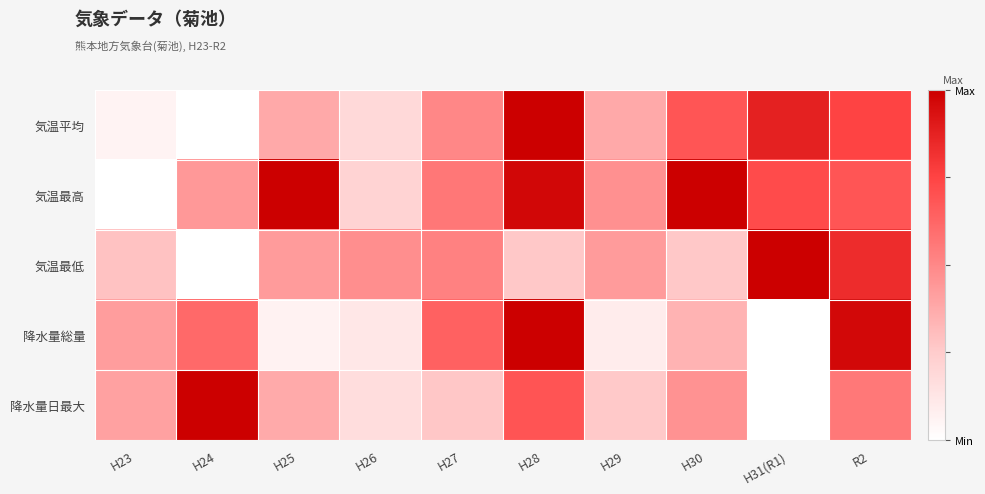

Reading left to right, transcribe all the data shown in this chart.

気温平均: H23=0.1	H24=0.0	H25=0.4	H26=0.2	H27=0.5	H28=1.0	H29=0.4	H30=0.7	H31(R1)=0.9	R2=0.8
気温最高: H23=0.0	H24=0.4	H25=1.0	H26=0.2	H27=0.6	H28=1.0	H29=0.5	H30=1.0	H31(R1)=0.7	R2=0.7
気温最低: H23=0.3	H24=0.0	H25=0.4	H26=0.5	H27=0.5	H28=0.3	H29=0.4	H30=0.3	H31(R1)=1.0	R2=0.8
降水量総量: H23=0.4	H24=0.6	H25=0.1	H26=0.1	H27=0.6	H28=1.0	H29=0.1	H30=0.3	H31(R1)=0.0	R2=1.0
降水量日最大: H23=0.4	H24=1.0	H25=0.4	H26=0.2	H27=0.3	H28=0.7	H29=0.3	H30=0.5	H31(R1)=0.0	R2=0.6